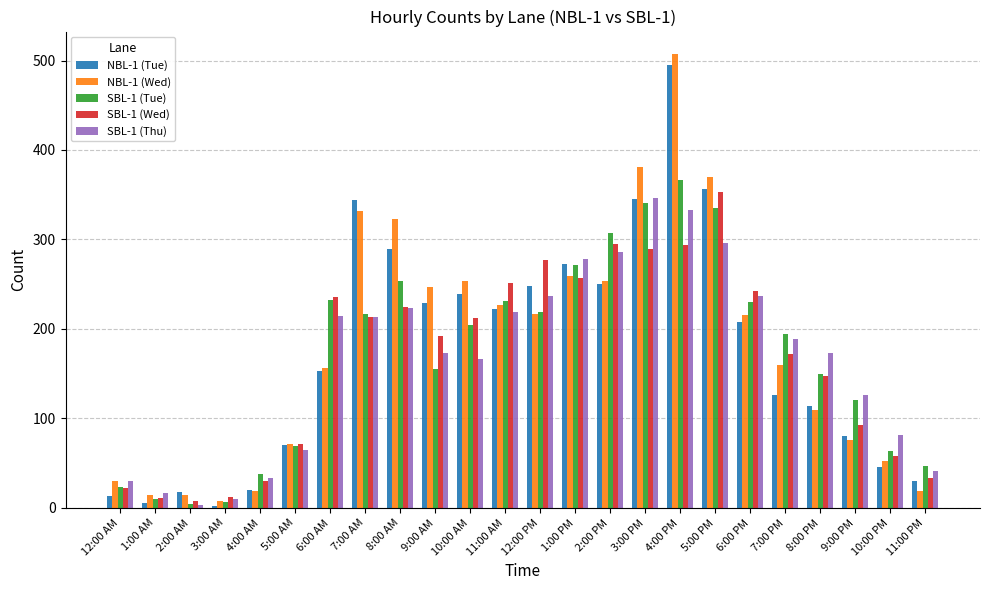

Between 2:00 AM and 5:00 PM, which series saw the biggest shift?

NBL-1 (Wed)